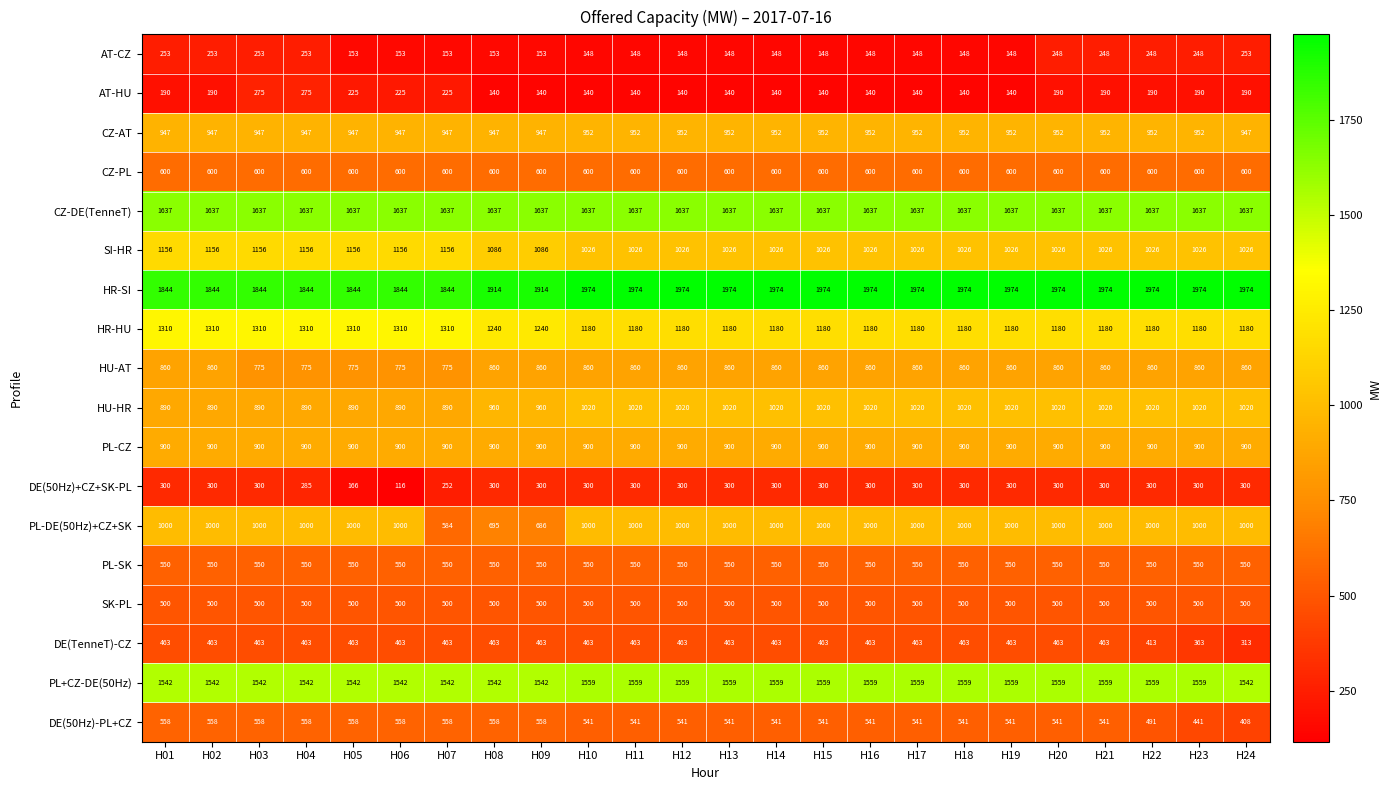

Is the value of CZ-AT at H19 greater than the value of CZ-PL at H02?

Yes